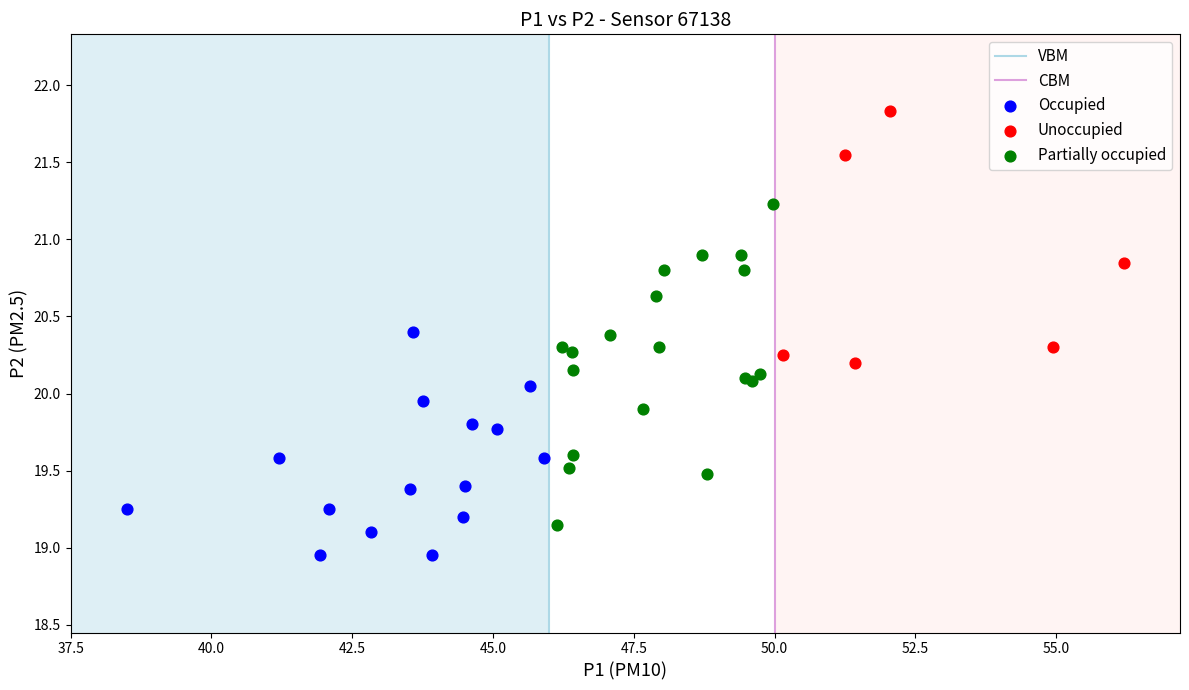

Which series reaches the minimum Y coordinate?

Occupied